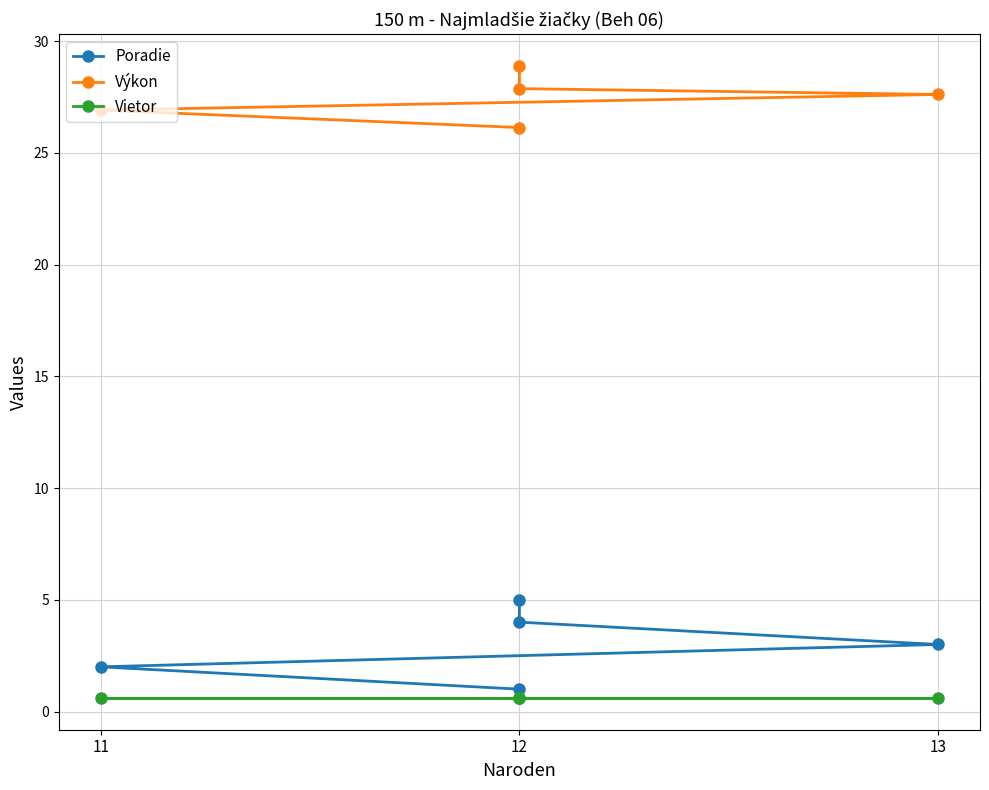

What is the approximate value of Výkon at 13?

27.6